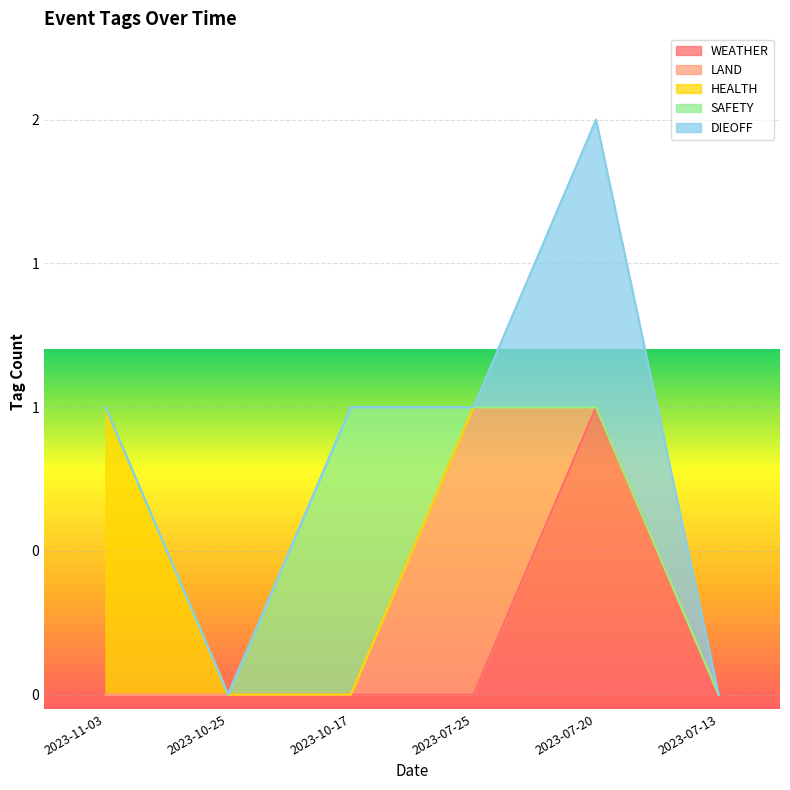

Which series changed the most between 2023-11-03 and 2023-07-20?

WEATHER